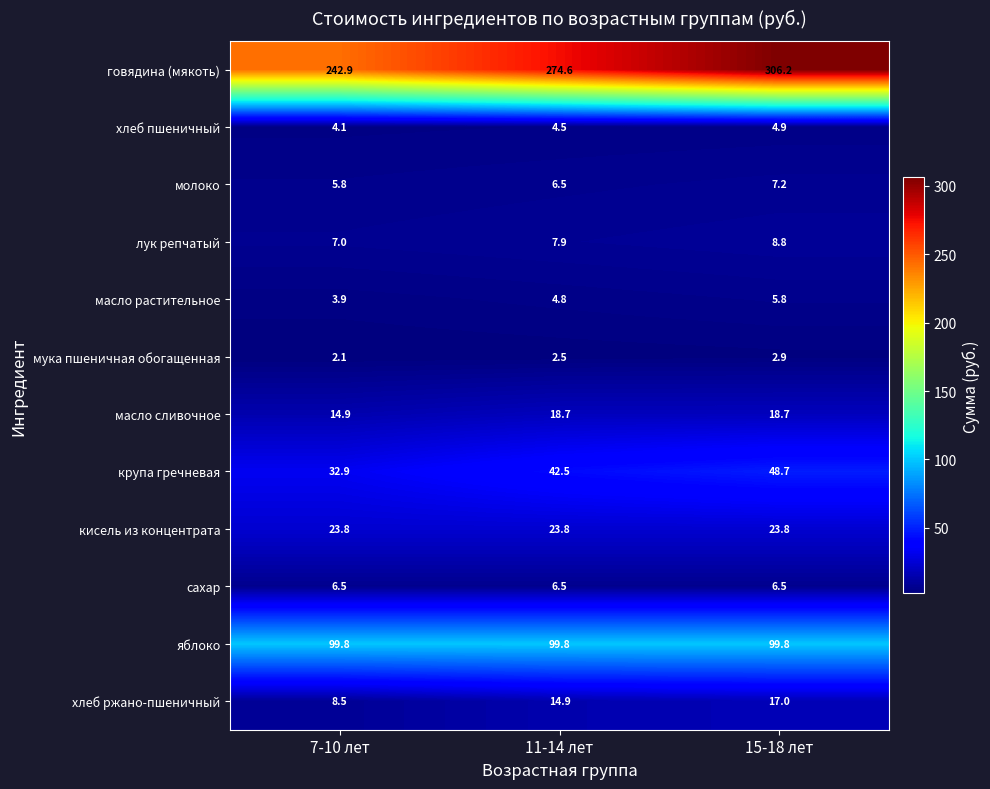

The крупа гречневая series shows 42.5 at 11-14 лет. True or false?

True